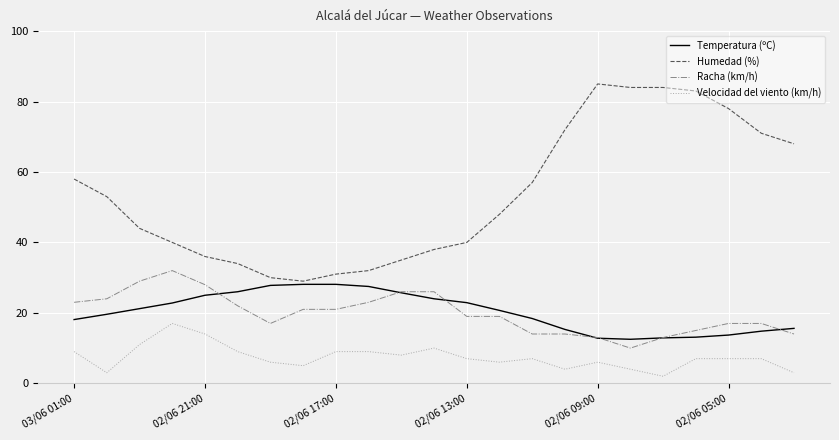

Which series has the widest spread of values?

Humedad (%)